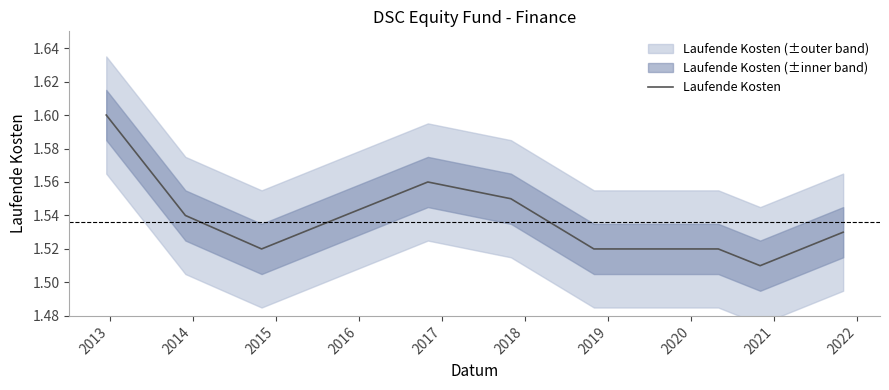

The chart shows a value of 1.5 at 2020. True or false?

True